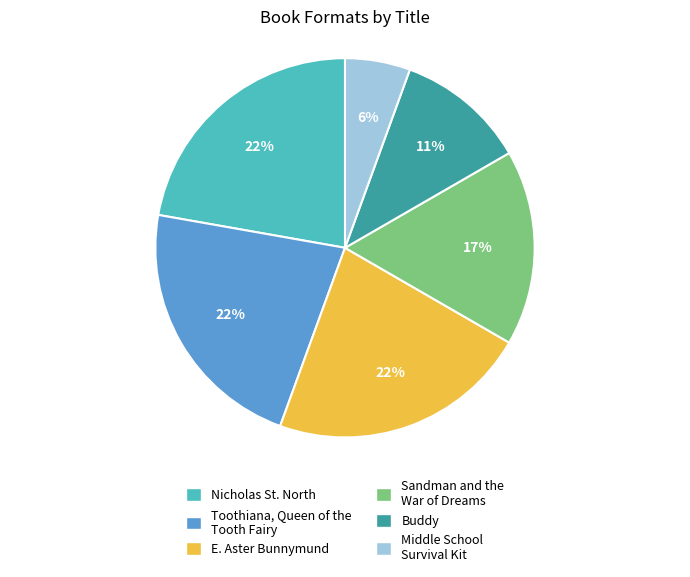

How many slices are in this pie chart?

6